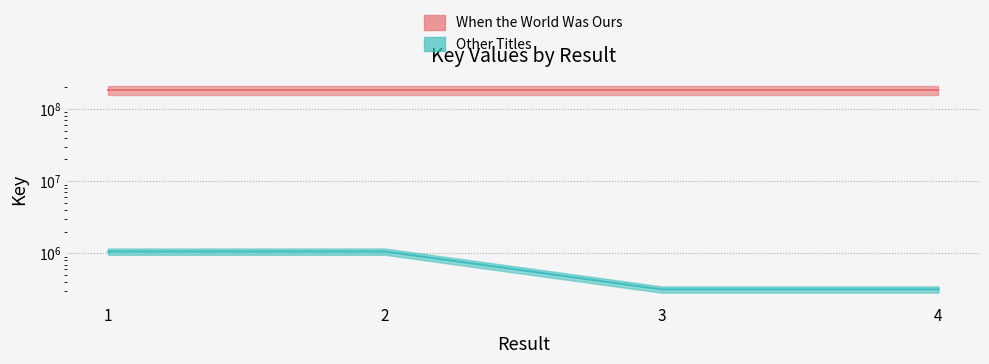

The value at 2 is 1061707. True or false?

True